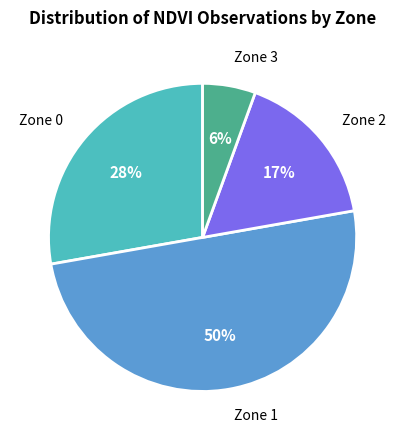

The Zone 0 slice represents 28% of the pie. True or false?

True